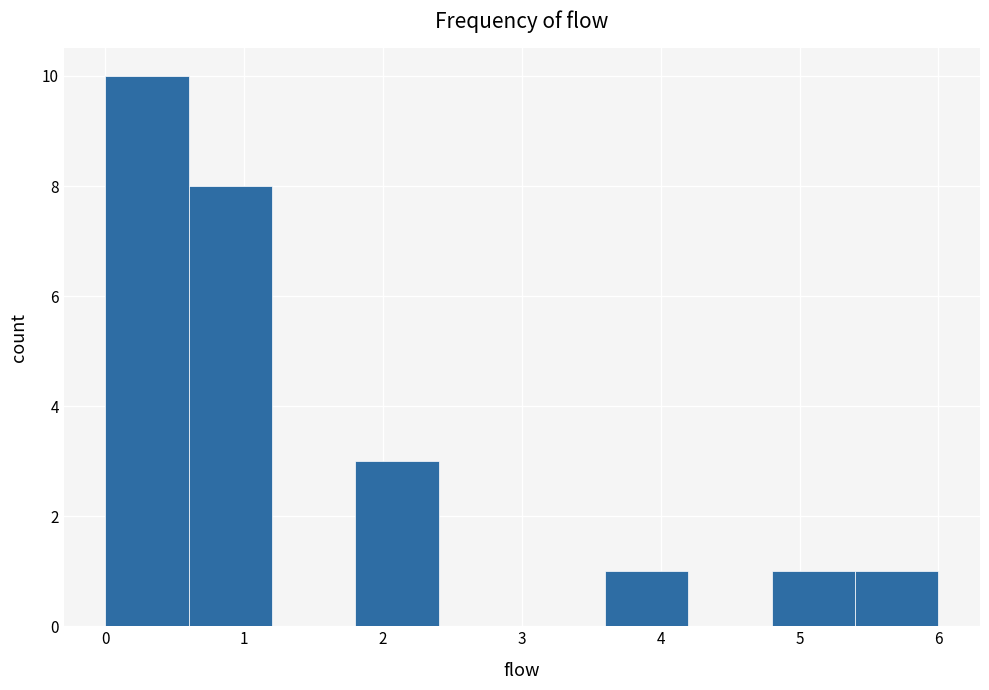

Reading left to right, list every bar in this chart as the range it spans on the x-axis followed by its height. The values are not printed on the chart, so give them approximately, as read against the axis.

0.0 to 0.6: 10
0.6 to 1.2: 8
1.2 to 1.8: 0
1.8 to 2.4: 3
2.4 to 3.0: 0
3.0 to 3.6: 0
3.6 to 4.2: 1
4.2 to 4.8: 0
4.8 to 5.4: 1
5.4 to 6.0: 1